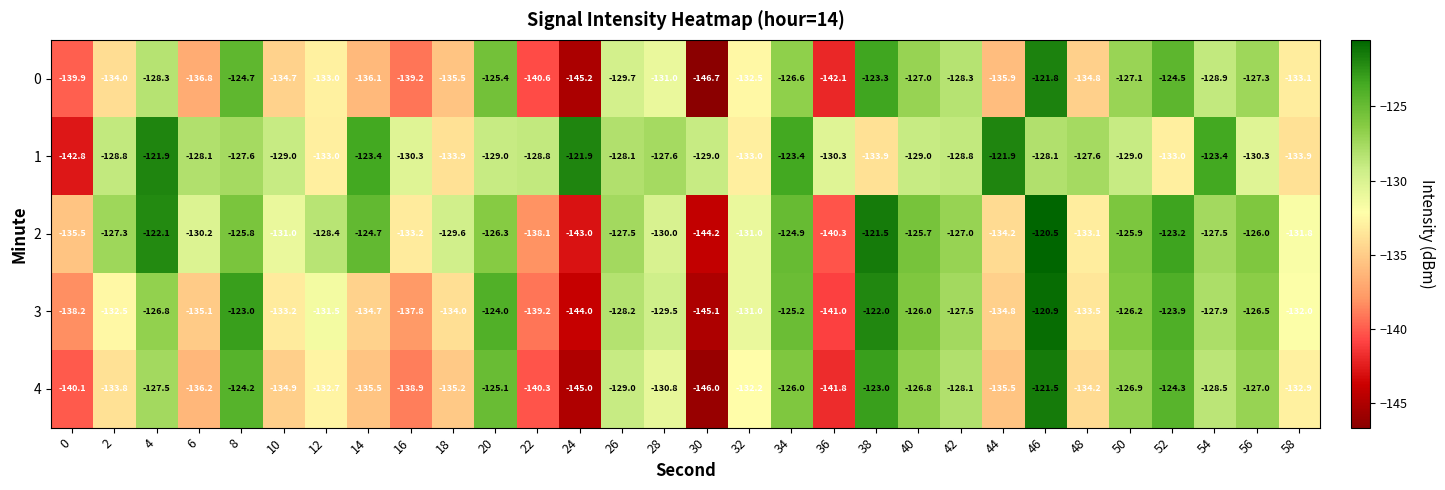

What is the smallest value displayed?

-146.7